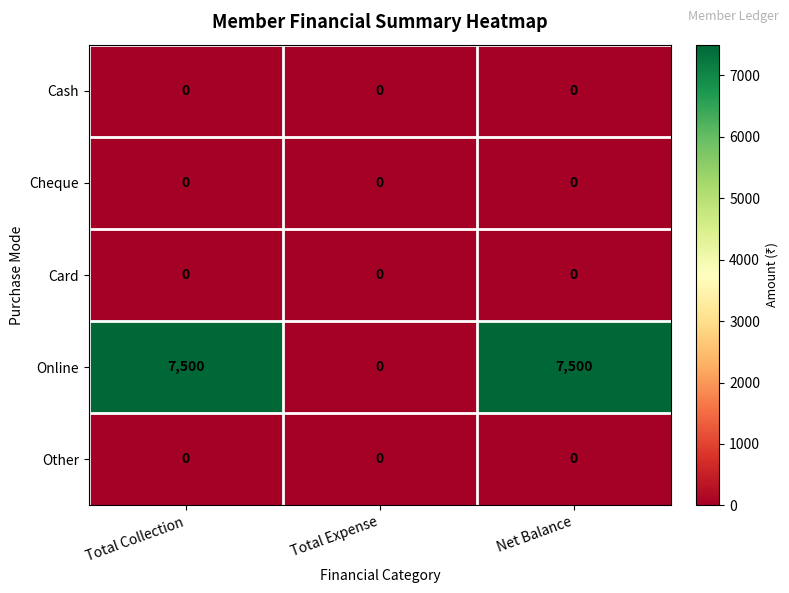

Reading left to right, extract all data points from this chart.

Cash: Total Collection=0	Total Expense=0	Net Balance=0
Cheque: Total Collection=0	Total Expense=0	Net Balance=0
Card: Total Collection=0	Total Expense=0	Net Balance=0
Online: Total Collection=7500	Total Expense=0	Net Balance=7500
Other: Total Collection=0	Total Expense=0	Net Balance=0